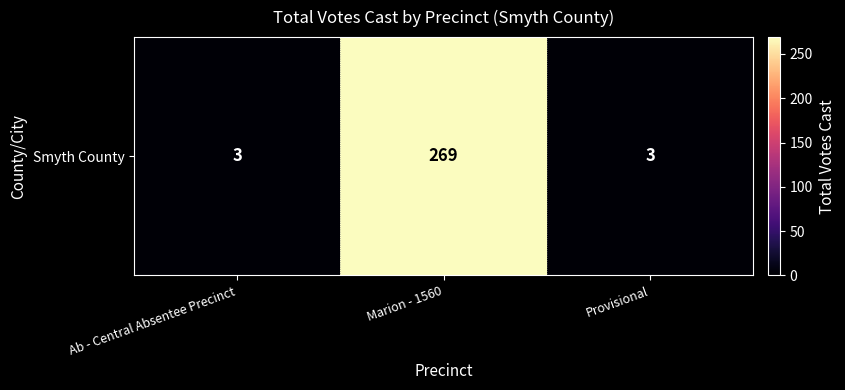

At which category does the chart reach its minimum across all series?

Ab - Central Absentee Precinct